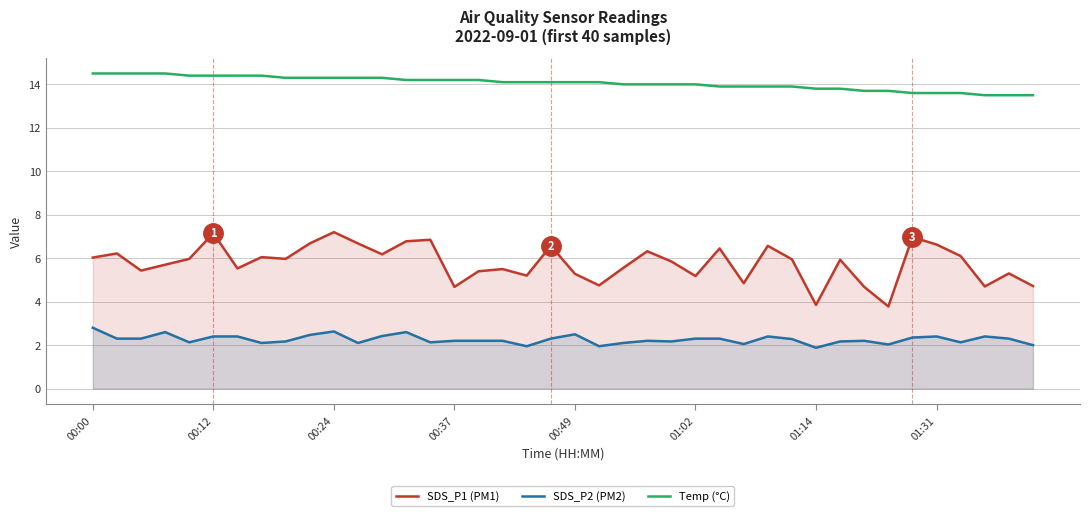

Where does the SDS_P1 (PM1) series first go above 5?

00:00